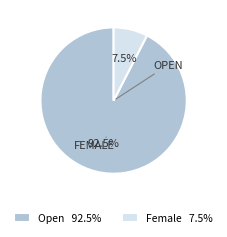

To the nearest percent, what is the combined percentage of Female and Open?

100%